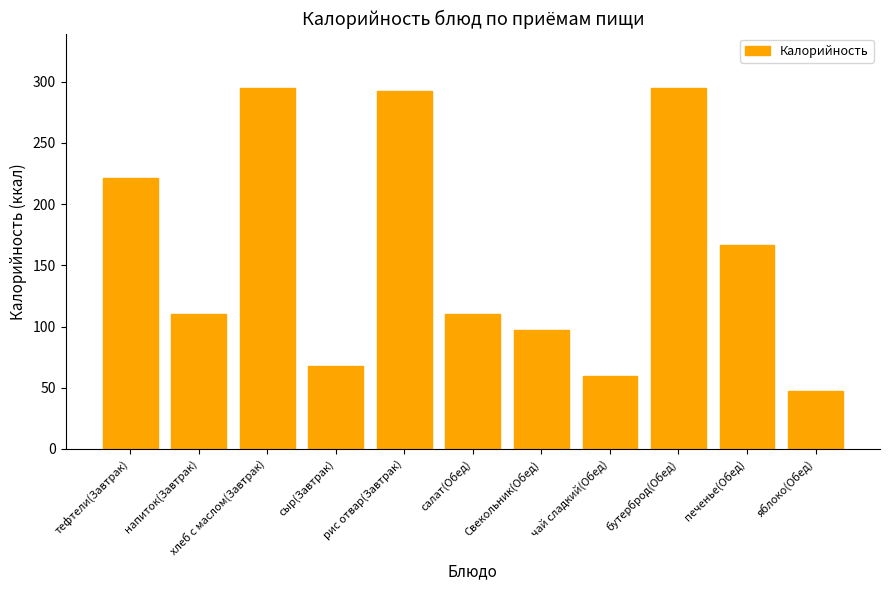

Is it true that the value at яблоко(Обед) is 47.0?

True